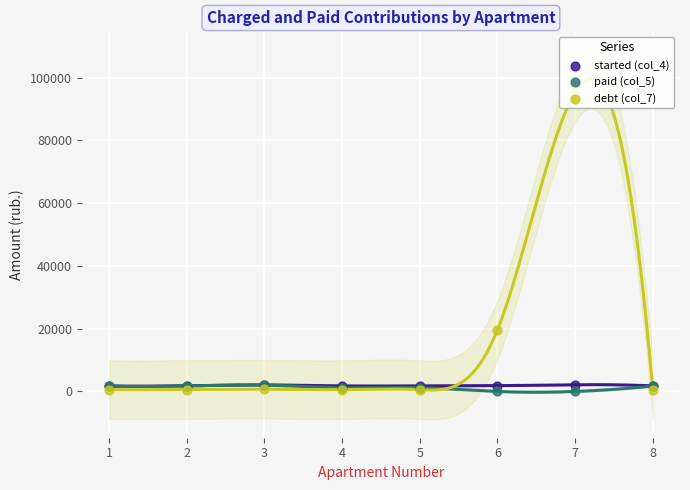

Is the value of paid (col_5) at 2 greater than the value of debt (col_7) at 4?

Yes